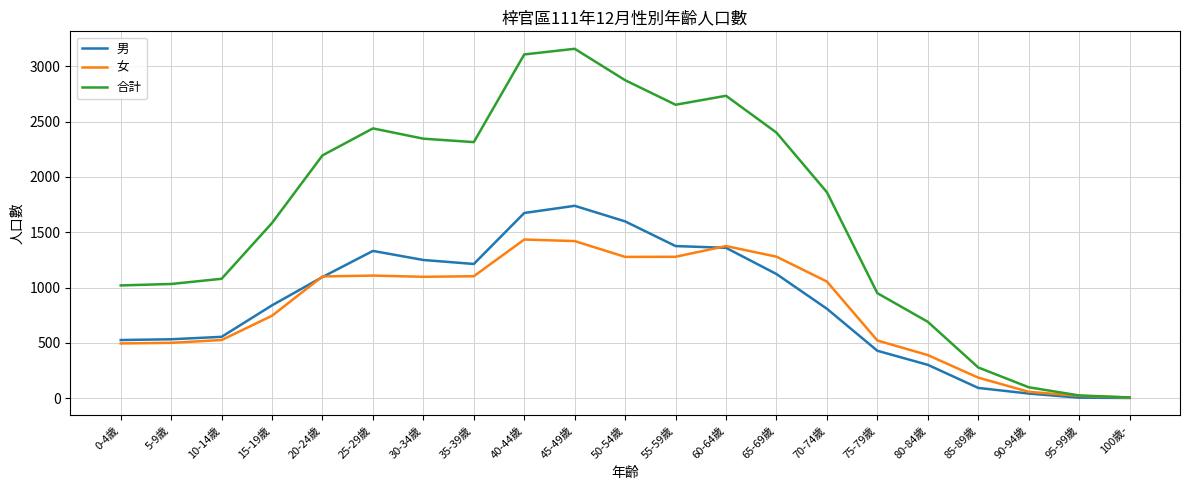

What is the difference between the maximum and second lowest values in the 男 series?

1735